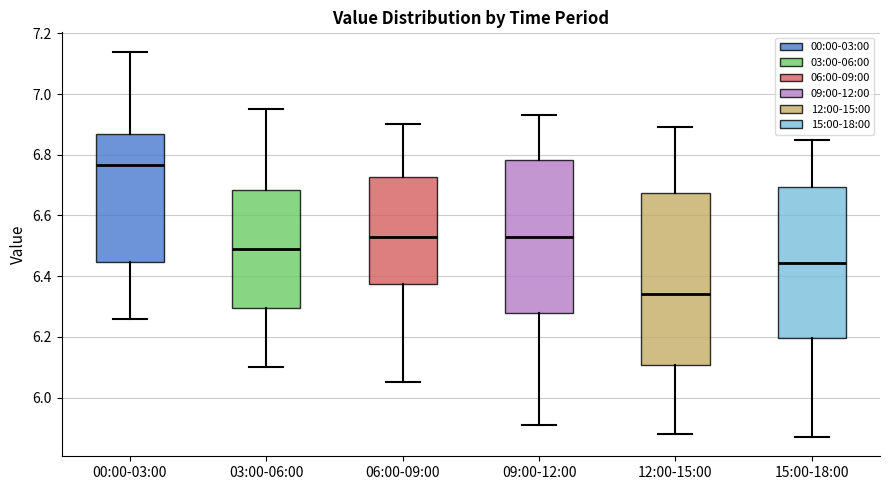

Which box is the tallest, from its lower edge to its upper edge?

12:00-15:00